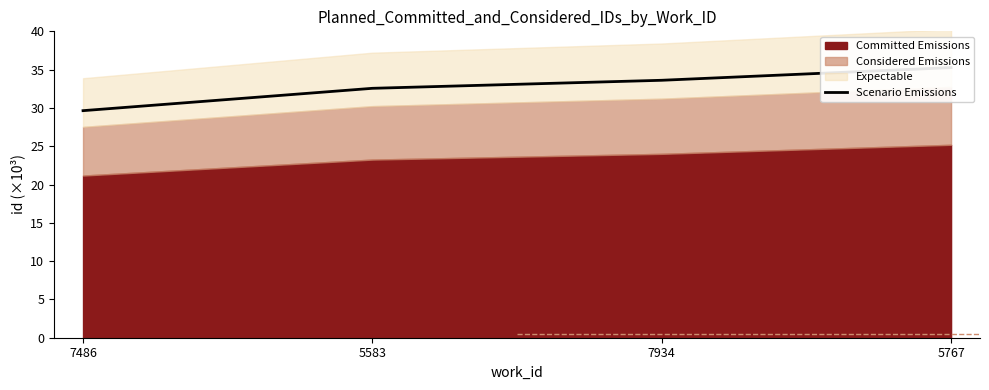

What is the ratio of the value at 7934 to the value at 5583?

1.0